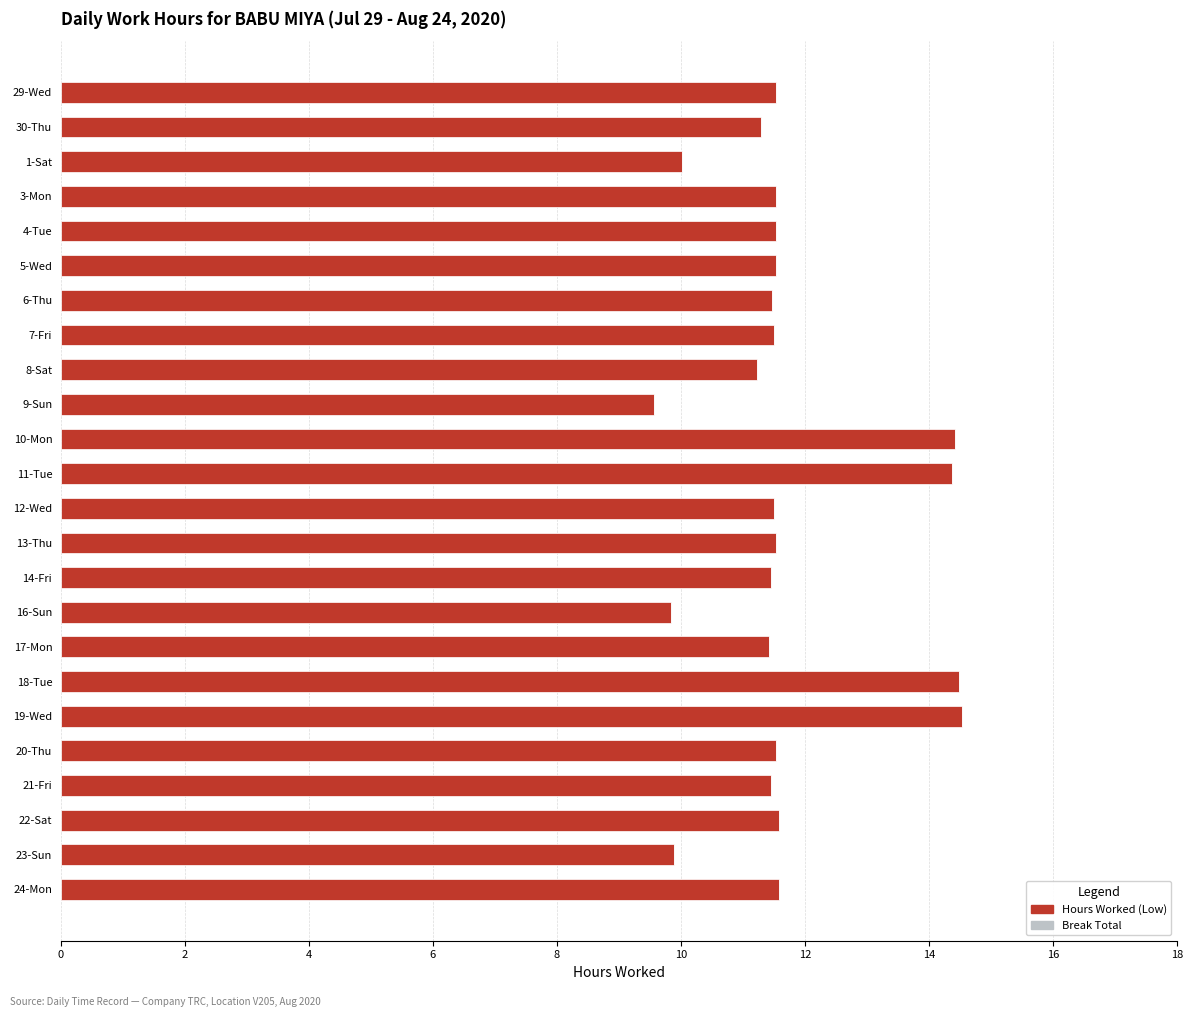

What is the maximum value shown in the chart?

14.5